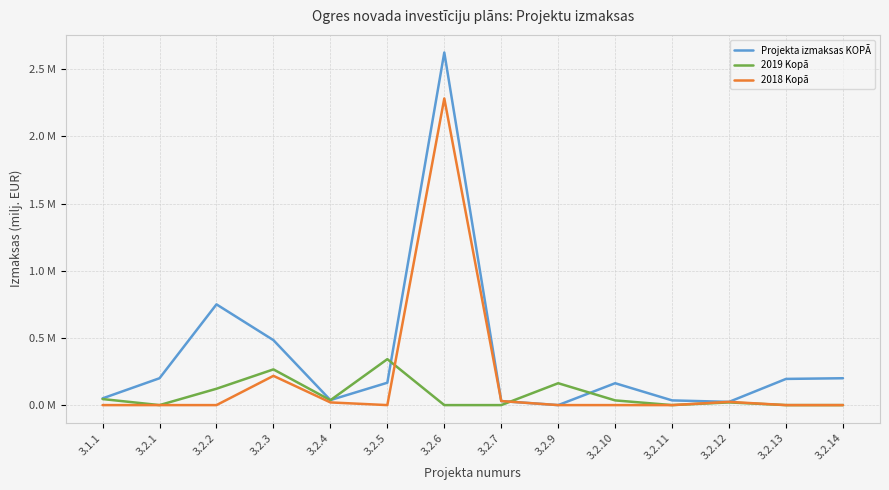

Does the chart have visible grid lines?

Yes